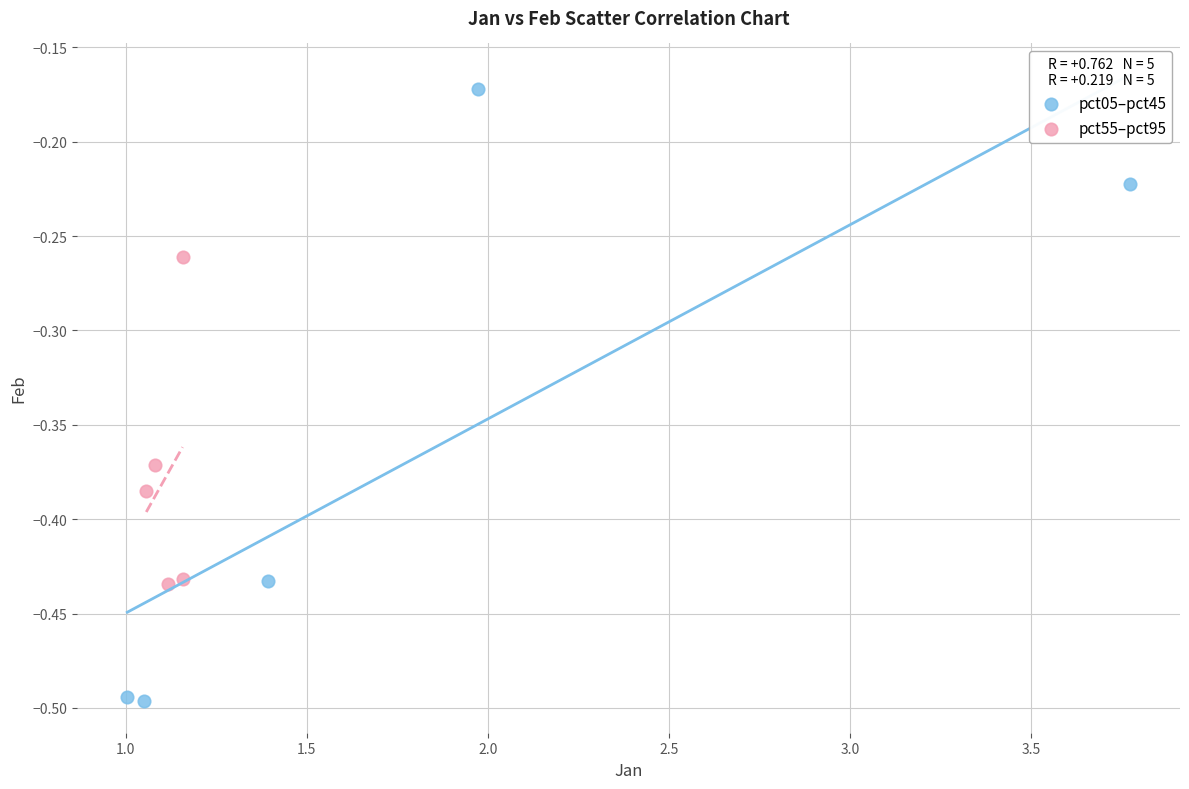

What are all the series names shown in the legend?

pct05–pct45, pct55–pct95